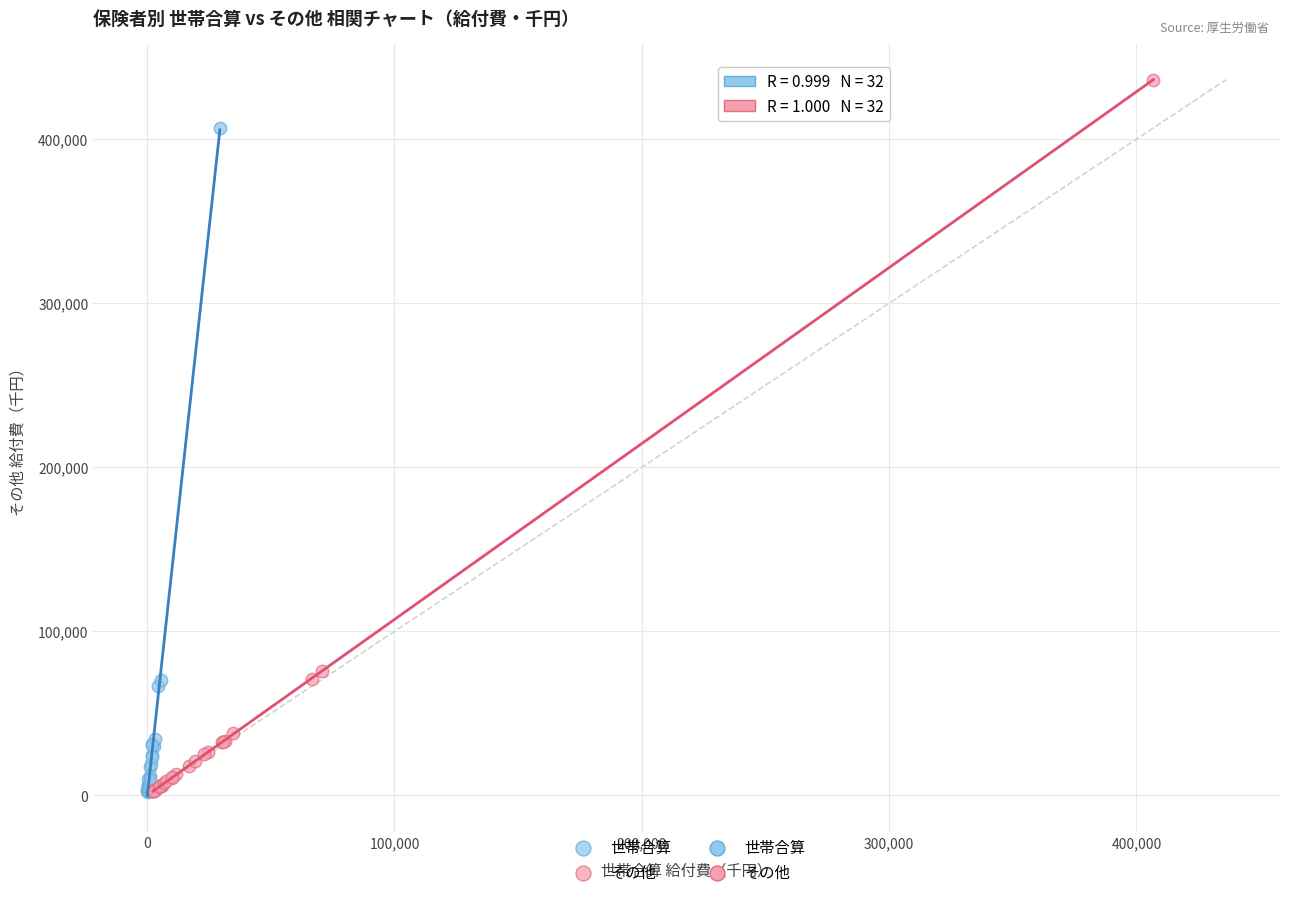

Which series reaches the maximum Y coordinate?

その他